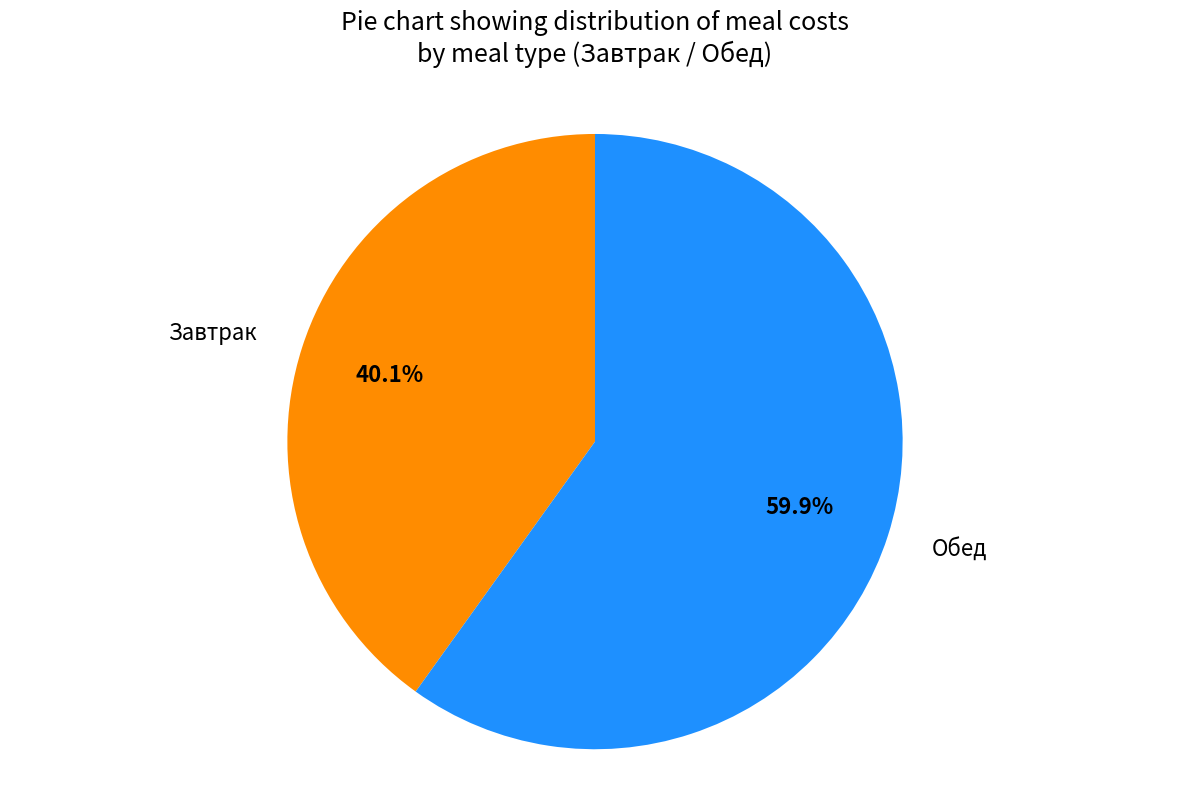

True or false: Обед accounts for 60% of the total.

True